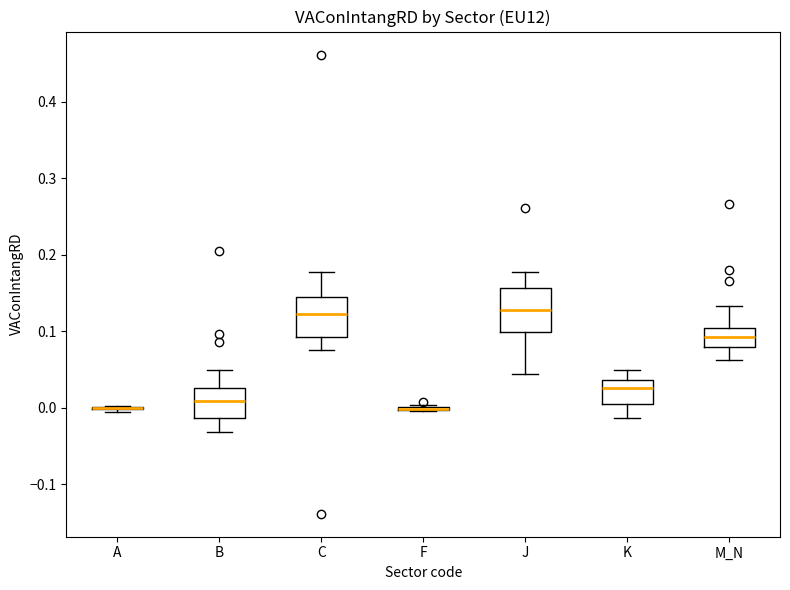

Reading left to right, read every box against the y-axis: the position of its median line, the range the box covers, and the ends of its whiskers. The values are not printed on the chart, so give them approximately, as read against the axis.

A: box collapsed to a line at 0.00, whiskers -0.01 to 0.00
B: median 0.01, box -0.01 to 0.03, whiskers -0.03 to 0.05
C: median 0.12, box 0.09 to 0.15, whiskers 0.08 to 0.18
F: box collapsed to a line at 0.00, whiskers 0.00 to 0.00
J: median 0.13, box 0.10 to 0.16, whiskers 0.04 to 0.18
K: median 0.03, box 0.01 to 0.04, whiskers -0.01 to 0.05
M_N: median 0.09, box 0.08 to 0.10, whiskers 0.06 to 0.13